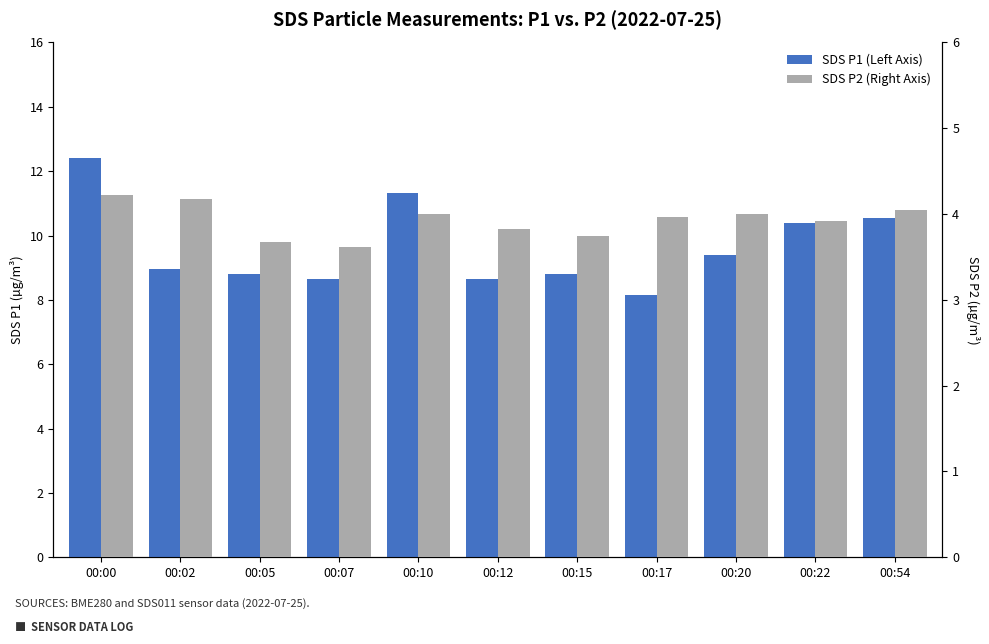

Where is SDS P1 (Left Axis) nearest to the value 10?

00:22